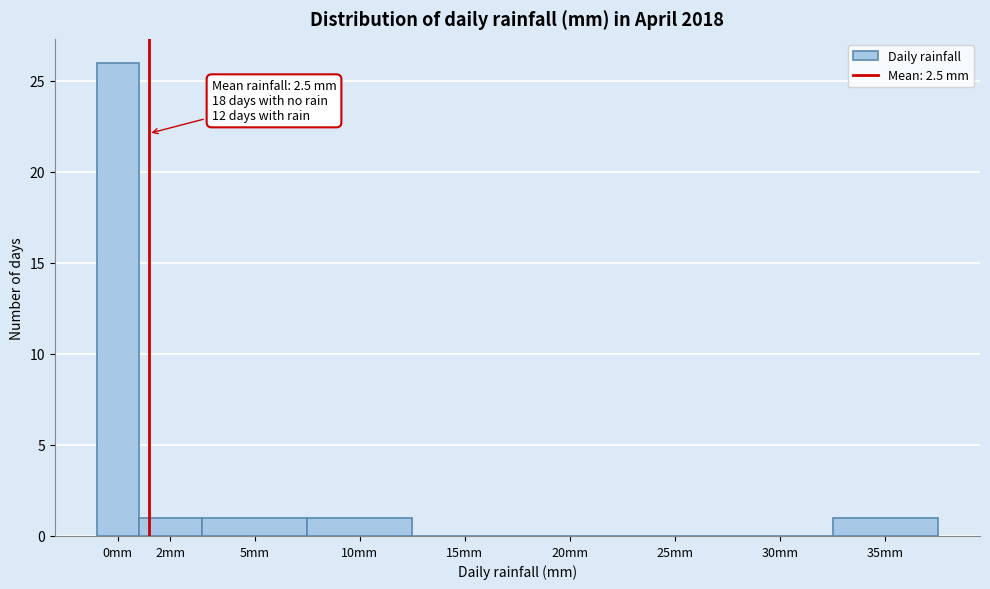

Reading left to right, what are all the values shown in this chart?

0mm=26	2mm=1	5mm=1	10mm=1	15mm=0	20mm=0	25mm=0	30mm=0	35mm=1